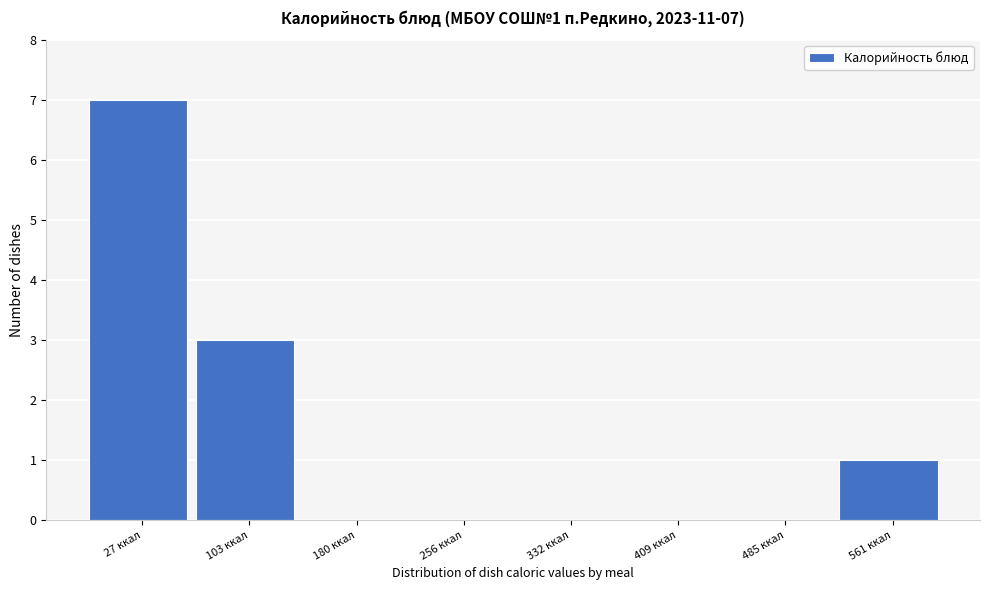

Reading right to left, transcribe all the data shown in this chart.

561 ккал=1	485 ккал=0	409 ккал=0	332 ккал=0	256 ккал=0	180 ккал=0	103 ккал=3	27 ккал=7